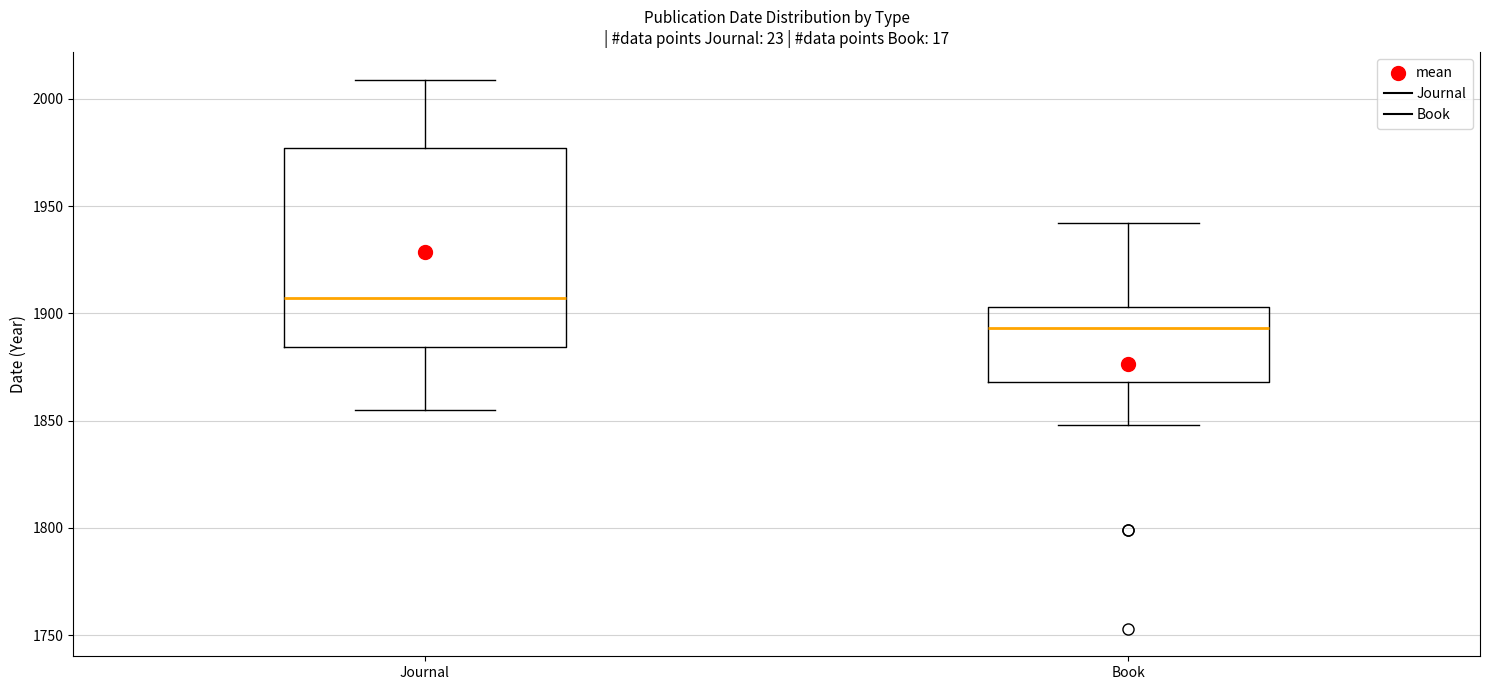

Which box has the highest median line?

Journal